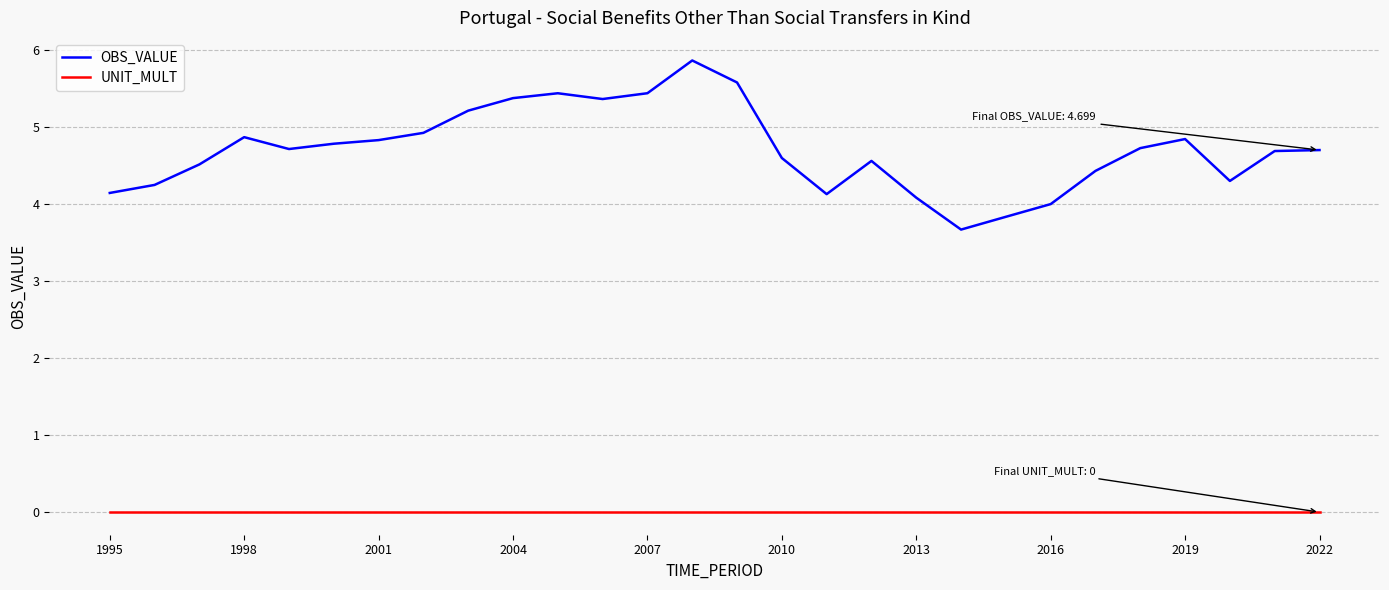

What is the average value of the OBS_VALUE series?

4.7